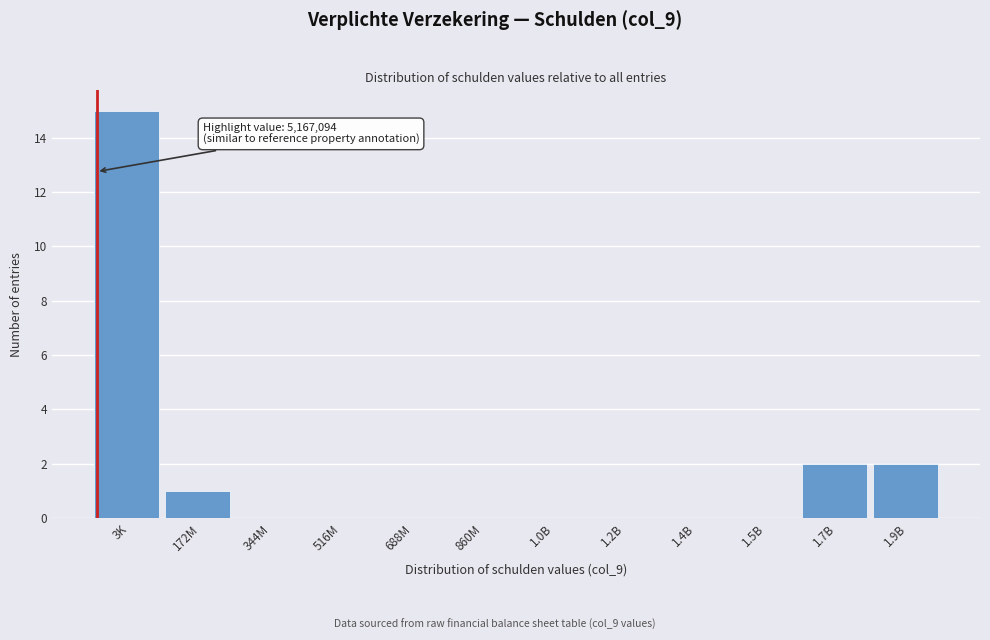

Reading left to right, transcribe all the data shown in this chart.

3K=15	172M=1	344M=0	516M=0	688M=0	860M=0	1.0B=0	1.2B=0	1.4B=0	1.5B=0	1.7B=2	1.9B=2